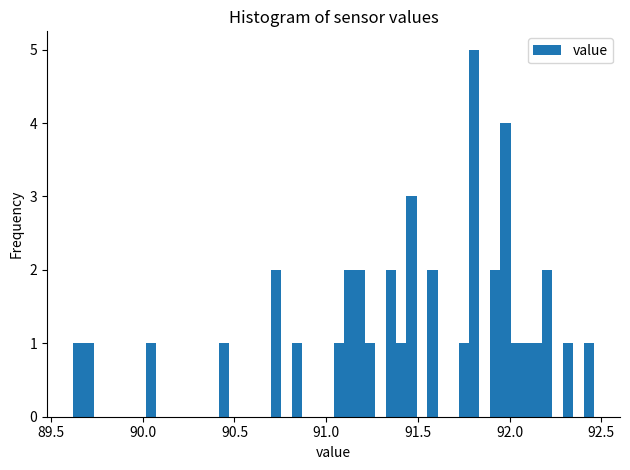

Around what value on the x-axis is the tallest bar? Give the approximate position of its centre, as read against the axis.

91.80